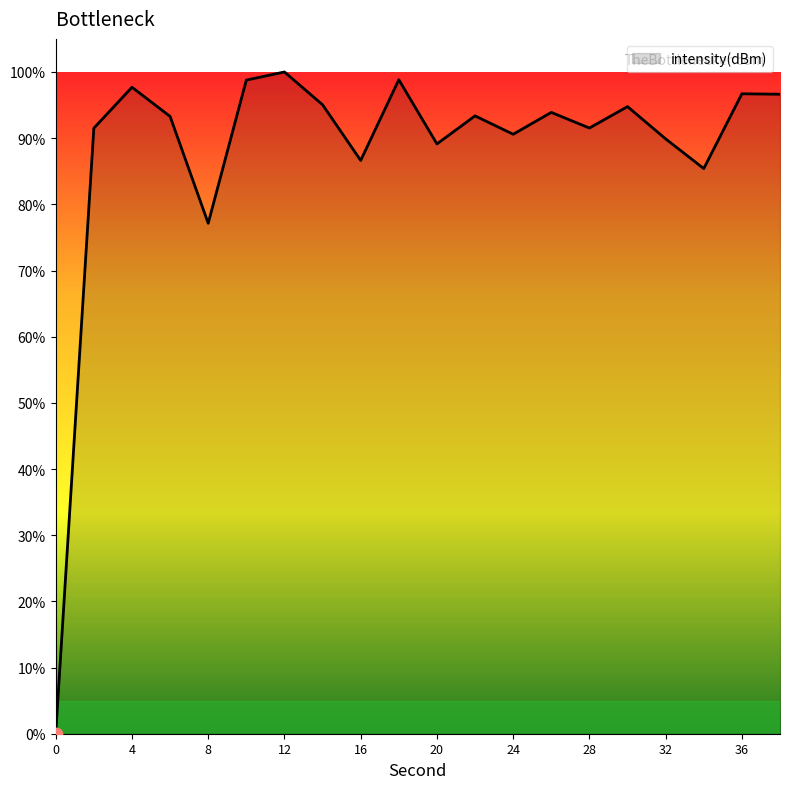

What is the difference between the maximum and minimum values?

100.0